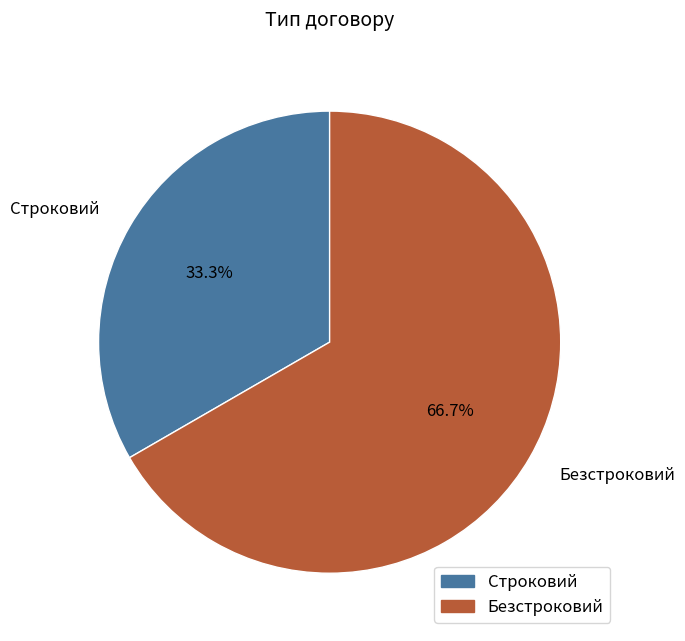

Is there a majority slice in this chart?

Yes